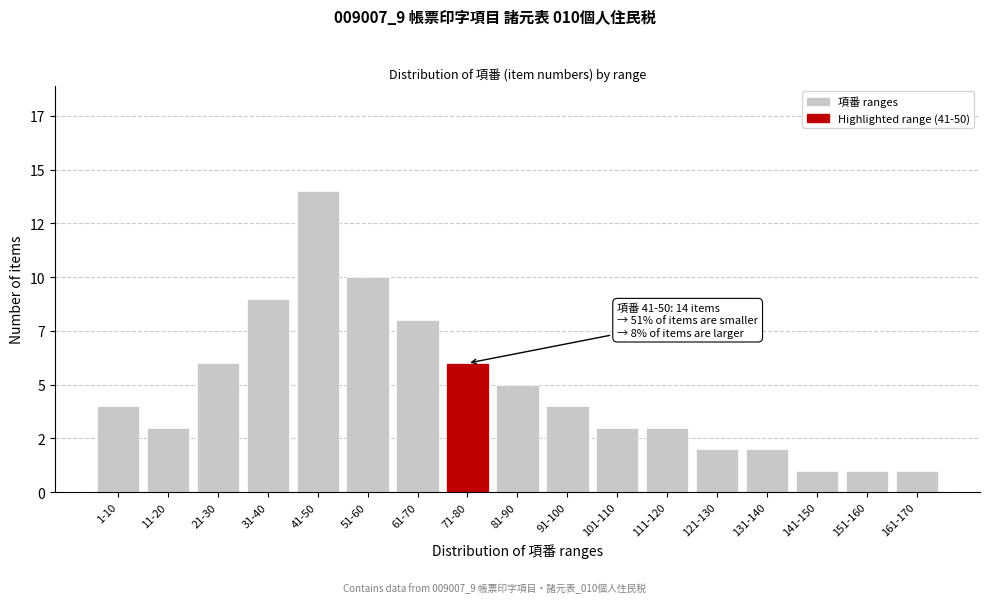

Does the chart contain any negative values?

No